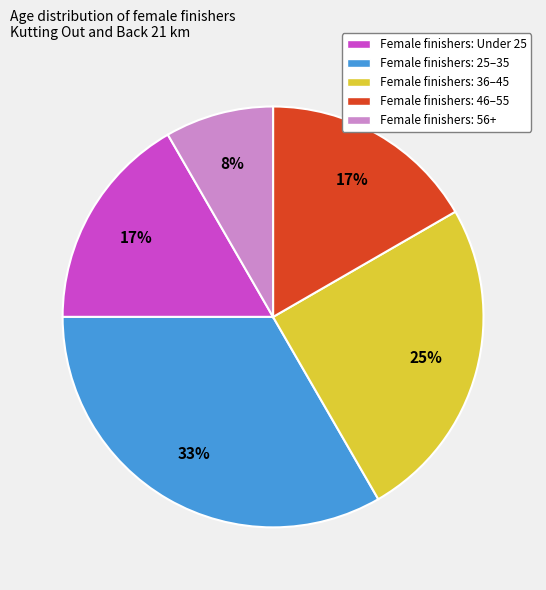

Do Female finishers: 46–55 and Female finishers: 56+ together represent more than half of the pie?

No